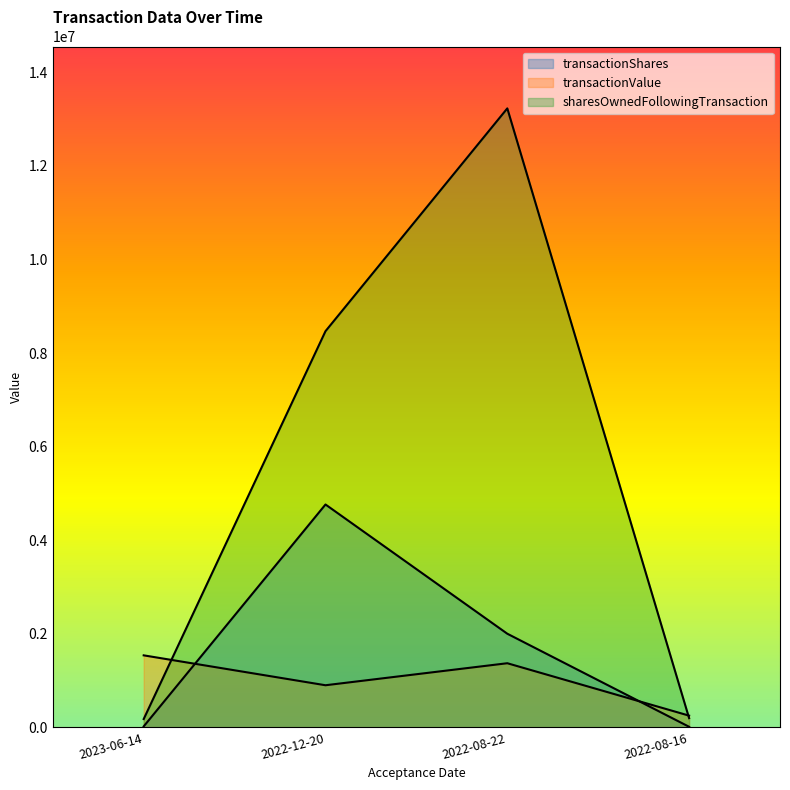

Read the transactionValue value at 2022-12-20, to the nearest 10.

898360